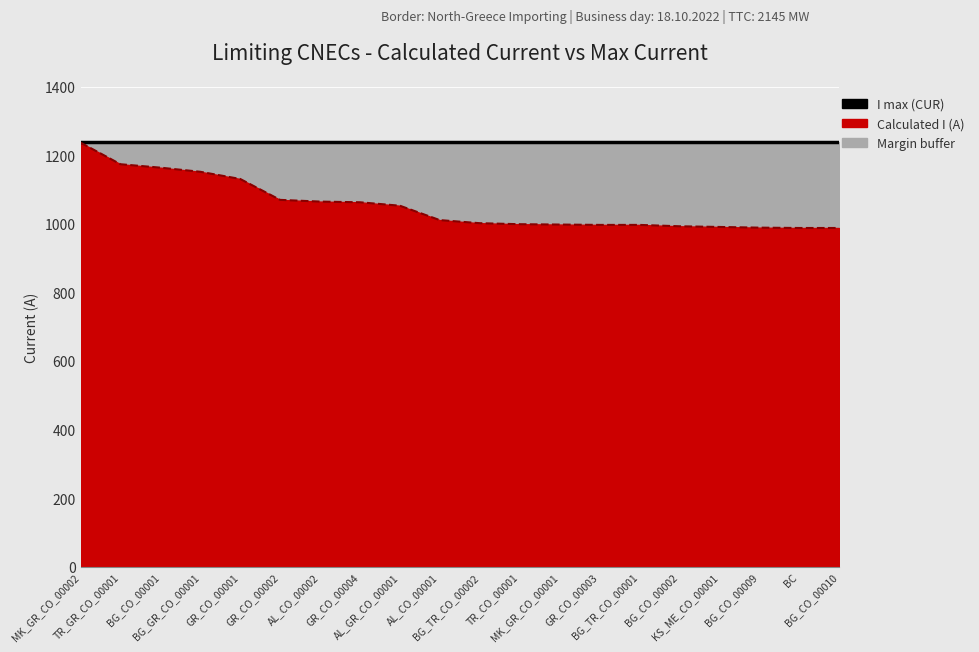

What is the maximum value shown in the chart?

1237